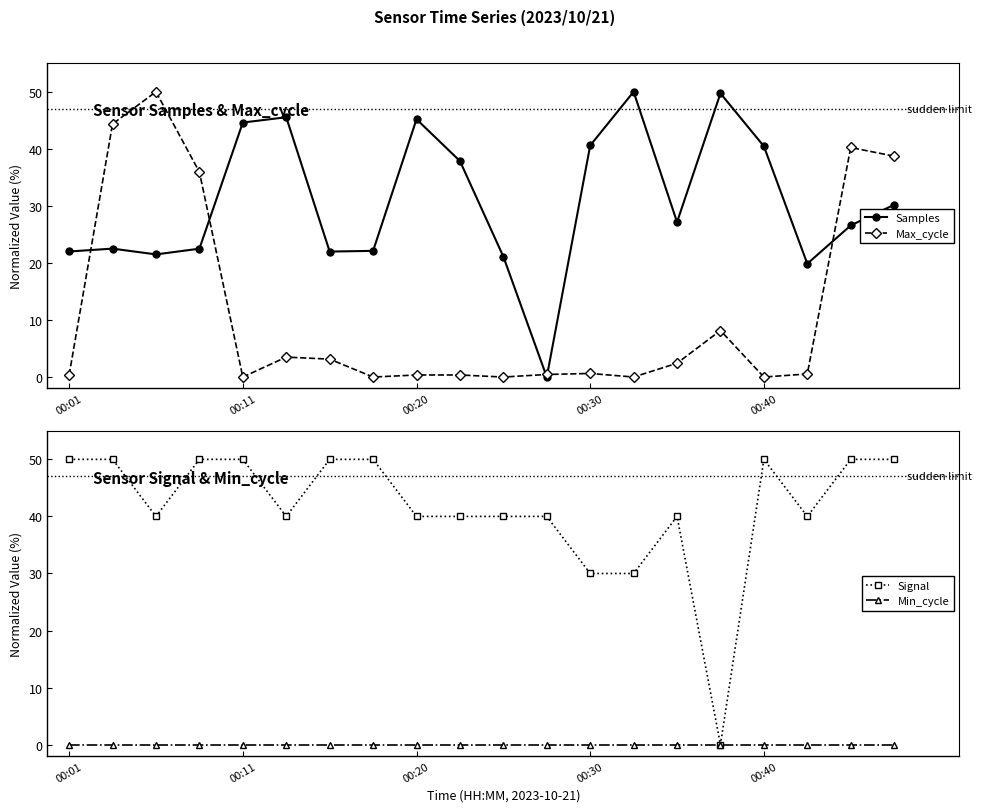

Where is the first local minimum for Max_cycle?

00:11